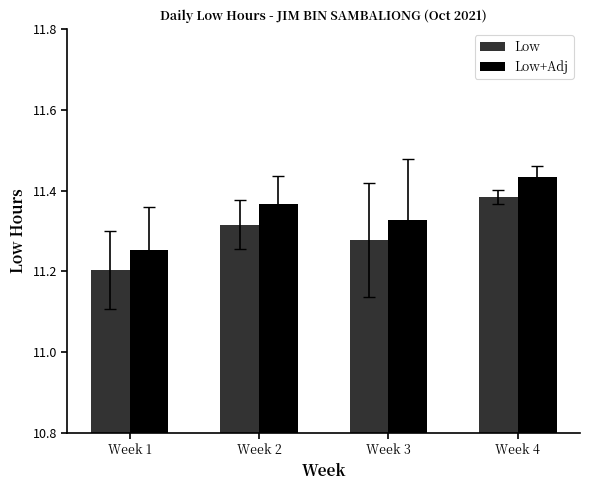

How many categories are shown in the chart?

4